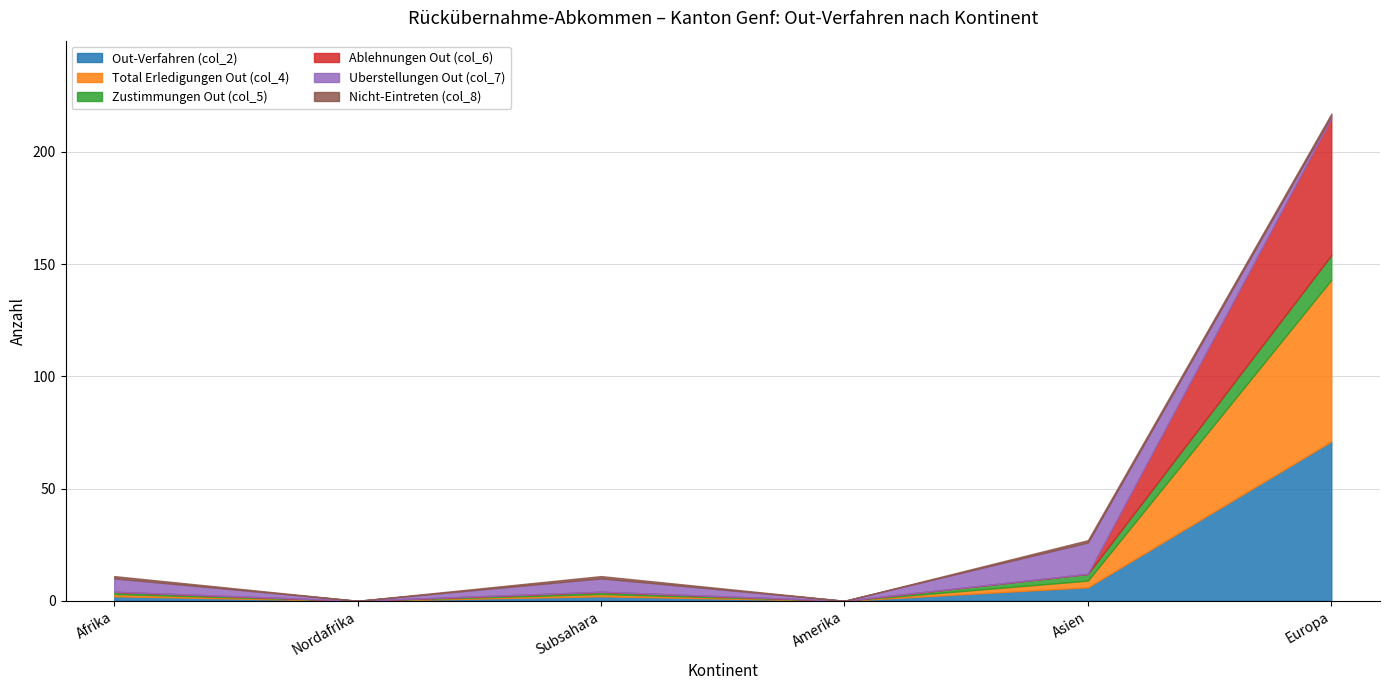

Rank the categories by Ablehnungen Out (col_6) value from highest to lowest.

Europa, Afrika, Nordafrika, Subsahara, Amerika, Asien